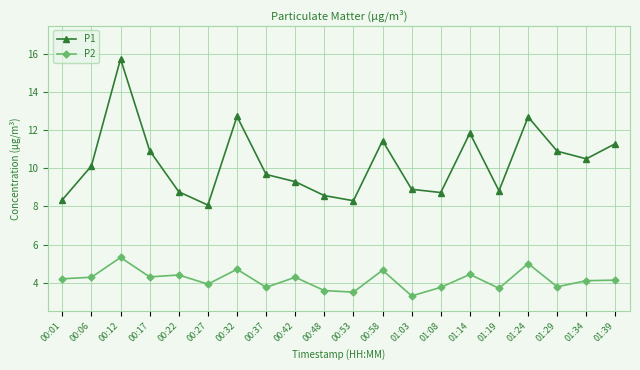

Which series has the largest total across all categories?

P1